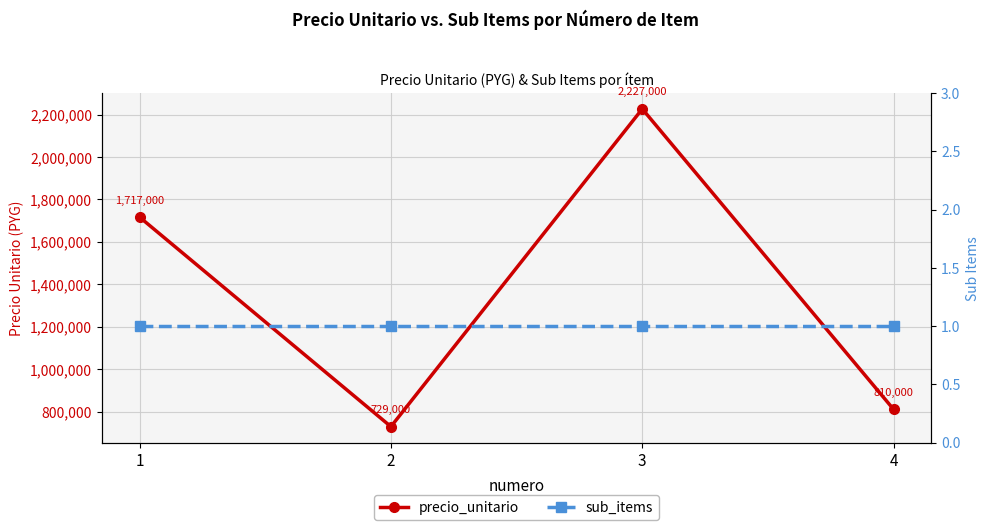

True or false: precio_unitario and sub_items intersect in this chart.

False